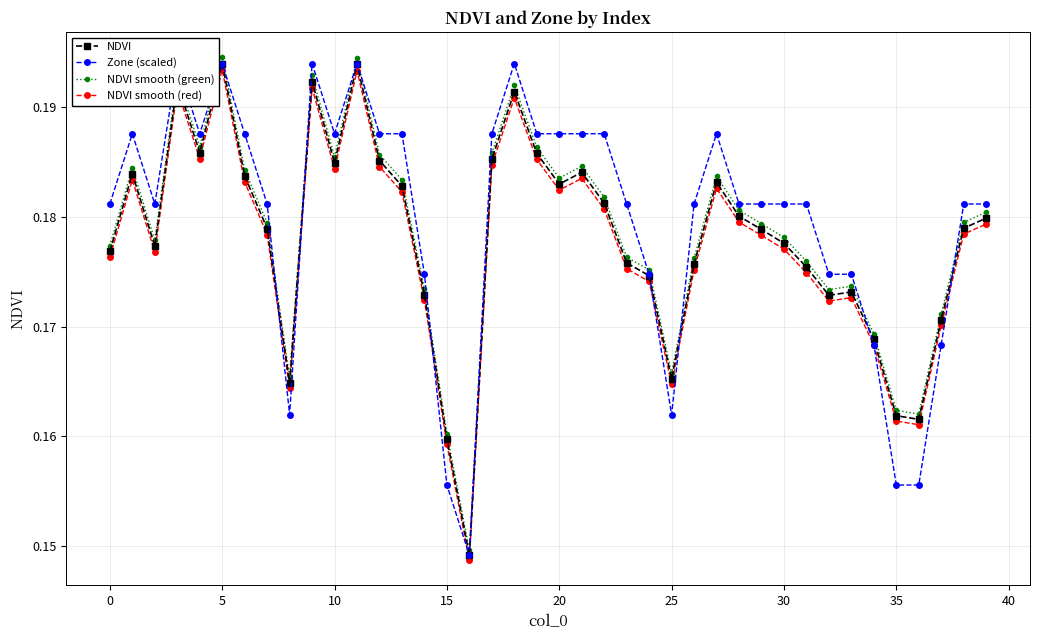

Which series has the widest spread of values?

NDVI smooth (green)